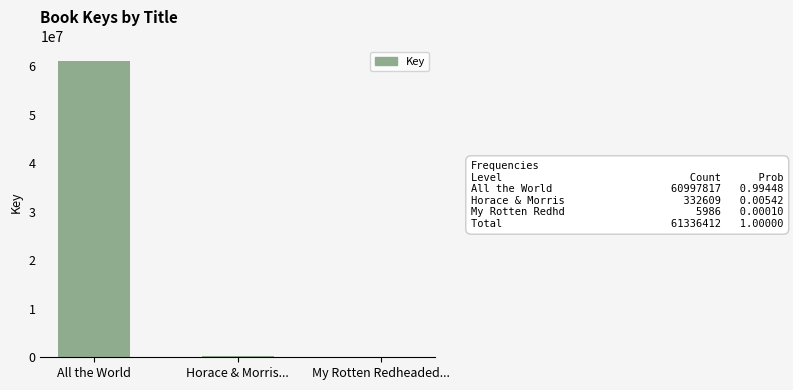

The chart shows a value of 60997817 at All the World. True or false?

True